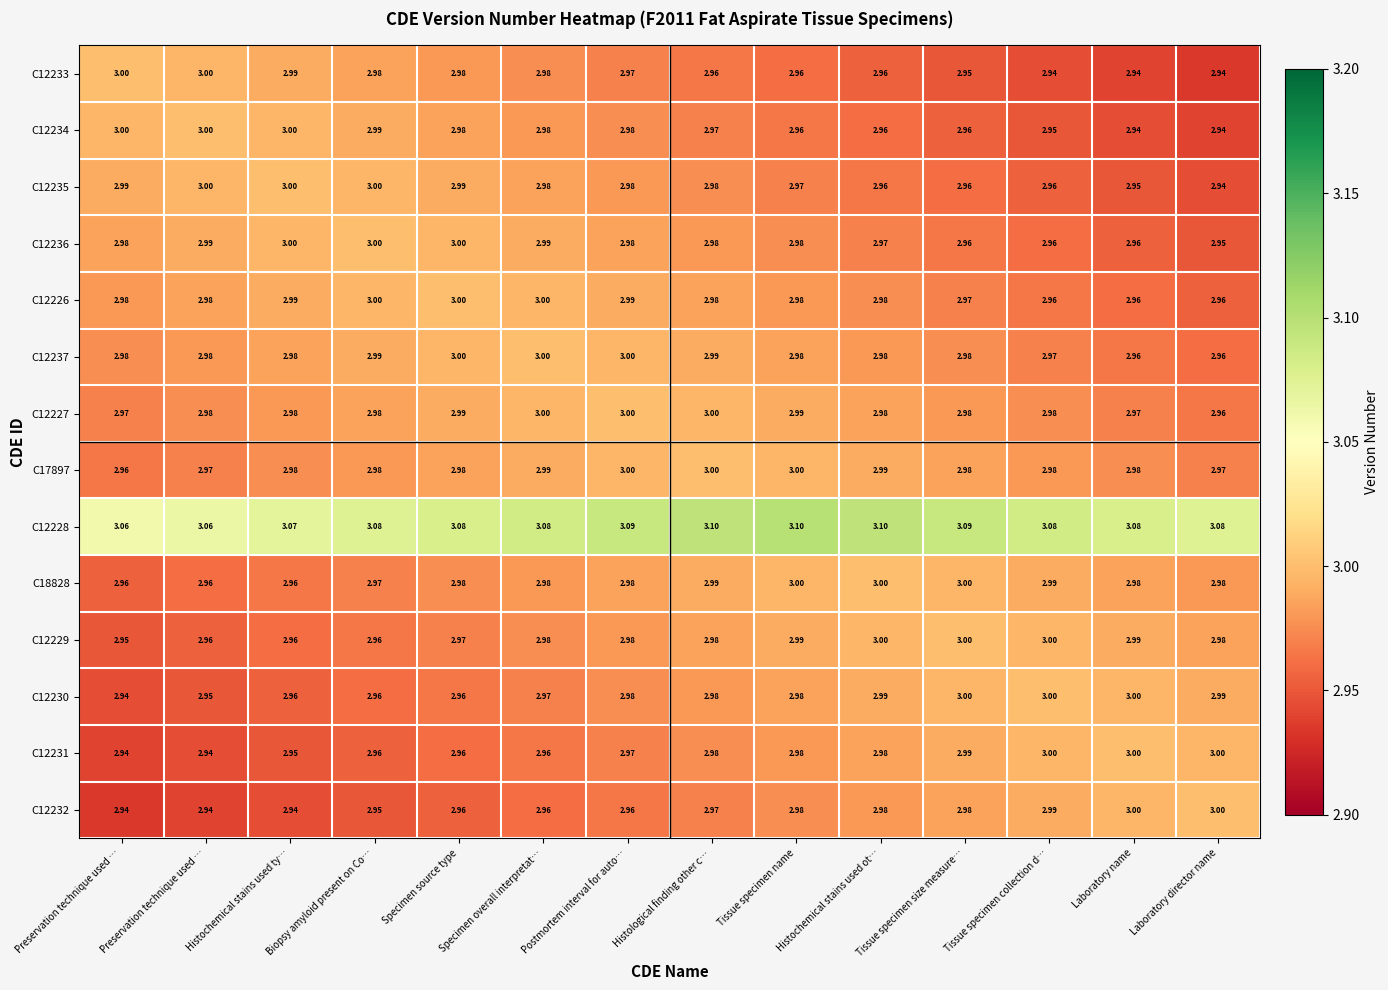

Reading left to right, extract all data points from this chart.

C12233: Preservation technique used …=3.0	Preservation technique used …=3.0	Histochemical stains used ty…=3.0	Biopsy amyloid present on Co…=3.0	Specimen source type=3.0	Specimen overall interpretat…=3.0	Postmortem interval for auto…=3.0	Histological finding other c…=3.0	Tissue specimen name=3.0	Histochemical stains used ot…=3.0	Tissue specimen size measure…=3.0	Tissue specimen collection d…=2.9	Laboratory name=2.9	Laboratory director name=2.9
C12234: Preservation technique used …=3.0	Preservation technique used …=3.0	Histochemical stains used ty…=3.0	Biopsy amyloid present on Co…=3.0	Specimen source type=3.0	Specimen overall interpretat…=3.0	Postmortem interval for auto…=3.0	Histological finding other c…=3.0	Tissue specimen name=3.0	Histochemical stains used ot…=3.0	Tissue specimen size measure…=3.0	Tissue specimen collection d…=3.0	Laboratory name=2.9	Laboratory director name=2.9
C12235: Preservation technique used …=3.0	Preservation technique used …=3.0	Histochemical stains used ty…=3.0	Biopsy amyloid present on Co…=3.0	Specimen source type=3.0	Specimen overall interpretat…=3.0	Postmortem interval for auto…=3.0	Histological finding other c…=3.0	Tissue specimen name=3.0	Histochemical stains used ot…=3.0	Tissue specimen size measure…=3.0	Tissue specimen collection d…=3.0	Laboratory name=3.0	Laboratory director name=2.9
C12236: Preservation technique used …=3.0	Preservation technique used …=3.0	Histochemical stains used ty…=3.0	Biopsy amyloid present on Co…=3.0	Specimen source type=3.0	Specimen overall interpretat…=3.0	Postmortem interval for auto…=3.0	Histological finding other c…=3.0	Tissue specimen name=3.0	Histochemical stains used ot…=3.0	Tissue specimen size measure…=3.0	Tissue specimen collection d…=3.0	Laboratory name=3.0	Laboratory director name=3.0
C12226: Preservation technique used …=3.0	Preservation technique used …=3.0	Histochemical stains used ty…=3.0	Biopsy amyloid present on Co…=3.0	Specimen source type=3.0	Specimen overall interpretat…=3.0	Postmortem interval for auto…=3.0	Histological finding other c…=3.0	Tissue specimen name=3.0	Histochemical stains used ot…=3.0	Tissue specimen size measure…=3.0	Tissue specimen collection d…=3.0	Laboratory name=3.0	Laboratory director name=3.0
C12237: Preservation technique used …=3.0	Preservation technique used …=3.0	Histochemical stains used ty…=3.0	Biopsy amyloid present on Co…=3.0	Specimen source type=3.0	Specimen overall interpretat…=3.0	Postmortem interval for auto…=3.0	Histological finding other c…=3.0	Tissue specimen name=3.0	Histochemical stains used ot…=3.0	Tissue specimen size measure…=3.0	Tissue specimen collection d…=3.0	Laboratory name=3.0	Laboratory director name=3.0
C12227: Preservation technique used …=3.0	Preservation technique used …=3.0	Histochemical stains used ty…=3.0	Biopsy amyloid present on Co…=3.0	Specimen source type=3.0	Specimen overall interpretat…=3.0	Postmortem interval for auto…=3.0	Histological finding other c…=3.0	Tissue specimen name=3.0	Histochemical stains used ot…=3.0	Tissue specimen size measure…=3.0	Tissue specimen collection d…=3.0	Laboratory name=3.0	Laboratory director name=3.0
C17897: Preservation technique used …=3.0	Preservation technique used …=3.0	Histochemical stains used ty…=3.0	Biopsy amyloid present on Co…=3.0	Specimen source type=3.0	Specimen overall interpretat…=3.0	Postmortem interval for auto…=3.0	Histological finding other c…=3.0	Tissue specimen name=3.0	Histochemical stains used ot…=3.0	Tissue specimen size measure…=3.0	Tissue specimen collection d…=3.0	Laboratory name=3.0	Laboratory director name=3.0
C12228: Preservation technique used …=3.1	Preservation technique used …=3.1	Histochemical stains used ty…=3.1	Biopsy amyloid present on Co…=3.1	Specimen source type=3.1	Specimen overall interpretat…=3.1	Postmortem interval for auto…=3.1	Histological finding other c…=3.1	Tissue specimen name=3.1	Histochemical stains used ot…=3.1	Tissue specimen size measure…=3.1	Tissue specimen collection d…=3.1	Laboratory name=3.1	Laboratory director name=3.1
C18828: Preservation technique used …=3.0	Preservation technique used …=3.0	Histochemical stains used ty…=3.0	Biopsy amyloid present on Co…=3.0	Specimen source type=3.0	Specimen overall interpretat…=3.0	Postmortem interval for auto…=3.0	Histological finding other c…=3.0	Tissue specimen name=3.0	Histochemical stains used ot…=3.0	Tissue specimen size measure…=3.0	Tissue specimen collection d…=3.0	Laboratory name=3.0	Laboratory director name=3.0
C12229: Preservation technique used …=3.0	Preservation technique used …=3.0	Histochemical stains used ty…=3.0	Biopsy amyloid present on Co…=3.0	Specimen source type=3.0	Specimen overall interpretat…=3.0	Postmortem interval for auto…=3.0	Histological finding other c…=3.0	Tissue specimen name=3.0	Histochemical stains used ot…=3.0	Tissue specimen size measure…=3.0	Tissue specimen collection d…=3.0	Laboratory name=3.0	Laboratory director name=3.0
C12230: Preservation technique used …=2.9	Preservation technique used …=3.0	Histochemical stains used ty…=3.0	Biopsy amyloid present on Co…=3.0	Specimen source type=3.0	Specimen overall interpretat…=3.0	Postmortem interval for auto…=3.0	Histological finding other c…=3.0	Tissue specimen name=3.0	Histochemical stains used ot…=3.0	Tissue specimen size measure…=3.0	Tissue specimen collection d…=3.0	Laboratory name=3.0	Laboratory director name=3.0
C12231: Preservation technique used …=2.9	Preservation technique used …=2.9	Histochemical stains used ty…=3.0	Biopsy amyloid present on Co…=3.0	Specimen source type=3.0	Specimen overall interpretat…=3.0	Postmortem interval for auto…=3.0	Histological finding other c…=3.0	Tissue specimen name=3.0	Histochemical stains used ot…=3.0	Tissue specimen size measure…=3.0	Tissue specimen collection d…=3.0	Laboratory name=3.0	Laboratory director name=3.0
C12232: Preservation technique used …=2.9	Preservation technique used …=2.9	Histochemical stains used ty…=2.9	Biopsy amyloid present on Co…=3.0	Specimen source type=3.0	Specimen overall interpretat…=3.0	Postmortem interval for auto…=3.0	Histological finding other c…=3.0	Tissue specimen name=3.0	Histochemical stains used ot…=3.0	Tissue specimen size measure…=3.0	Tissue specimen collection d…=3.0	Laboratory name=3.0	Laboratory director name=3.0